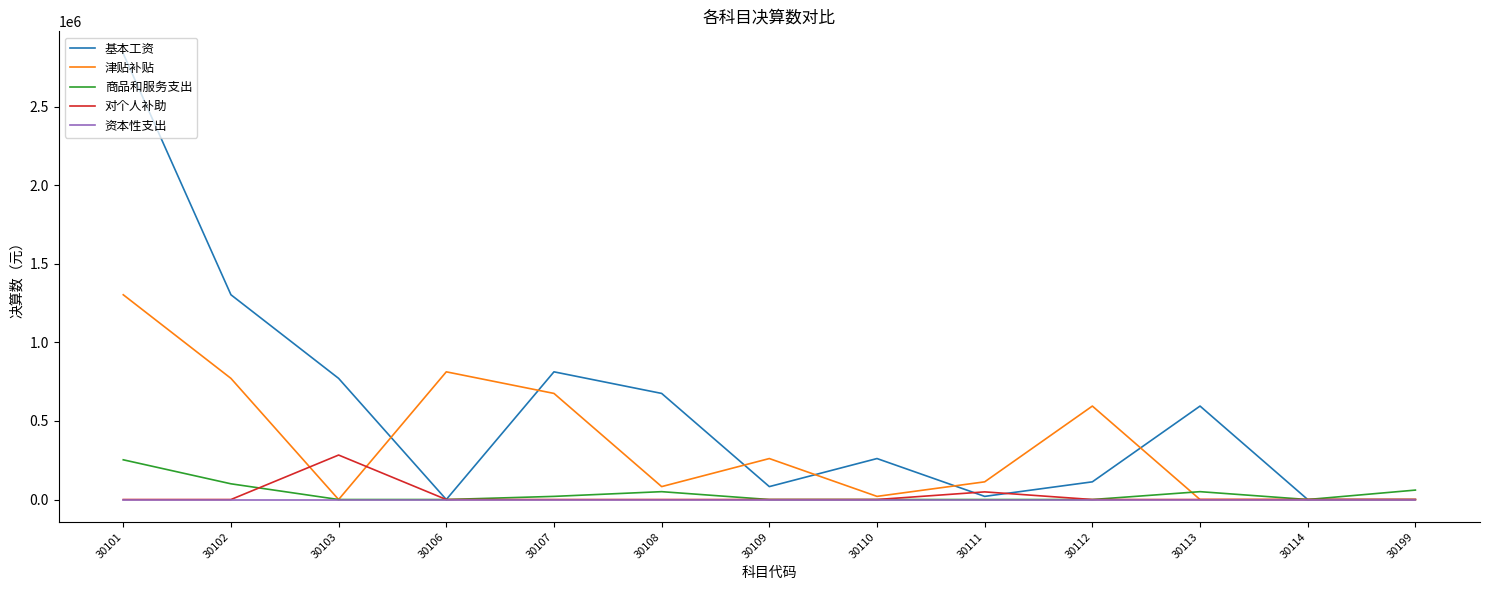

Which series has the largest total across all categories?

基本工资